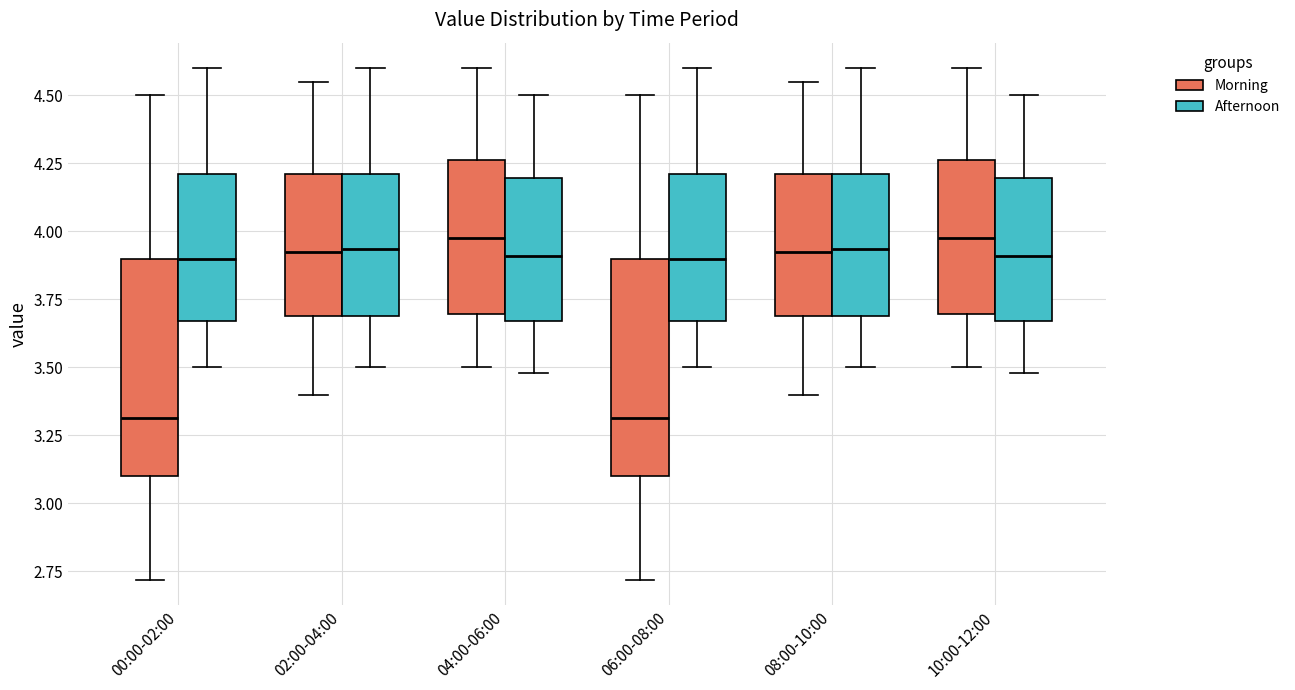

Reading left to right, transcribe this box plot: for each box, give where its median line is, the range the box spans, and where its two whiskers end, as read against the y-axis. The values are not printed on the chart, so give them approximately, as read against the axis.

00:00-02:00 (Morning): median 3.30, box 3.10 to 3.90, whiskers 2.70 to 4.50
00:00-02:00 (Afternoon): median 3.90, box 3.65 to 4.20, whiskers 3.50 to 4.60
02:00-04:00 (Morning): median 3.95, box 3.70 to 4.20, whiskers 3.40 to 4.55
02:00-04:00 (Afternoon): median 3.95, box 3.70 to 4.20, whiskers 3.50 to 4.60
04:00-06:00 (Morning): median 4.00, box 3.70 to 4.25, whiskers 3.50 to 4.60
04:00-06:00 (Afternoon): median 3.90, box 3.65 to 4.20, whiskers 3.50 to 4.50
06:00-08:00 (Morning): median 3.30, box 3.10 to 3.90, whiskers 2.70 to 4.50
06:00-08:00 (Afternoon): median 3.90, box 3.65 to 4.20, whiskers 3.50 to 4.60
08:00-10:00 (Morning): median 3.95, box 3.70 to 4.20, whiskers 3.40 to 4.55
08:00-10:00 (Afternoon): median 3.95, box 3.70 to 4.20, whiskers 3.50 to 4.60
10:00-12:00 (Morning): median 4.00, box 3.70 to 4.25, whiskers 3.50 to 4.60
10:00-12:00 (Afternoon): median 3.90, box 3.65 to 4.20, whiskers 3.50 to 4.50